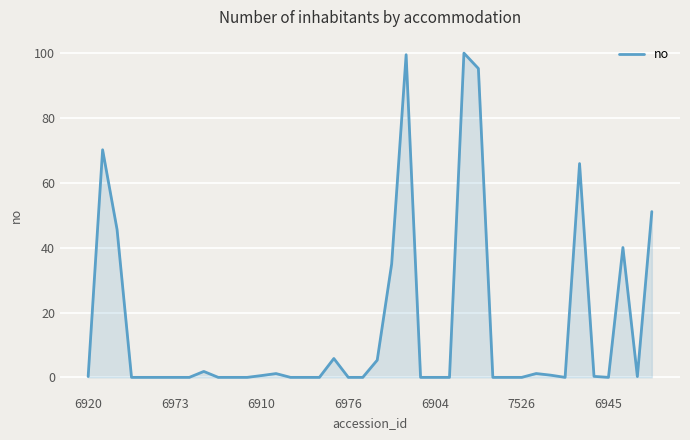

What is the difference between the maximum and minimum values?

100.0